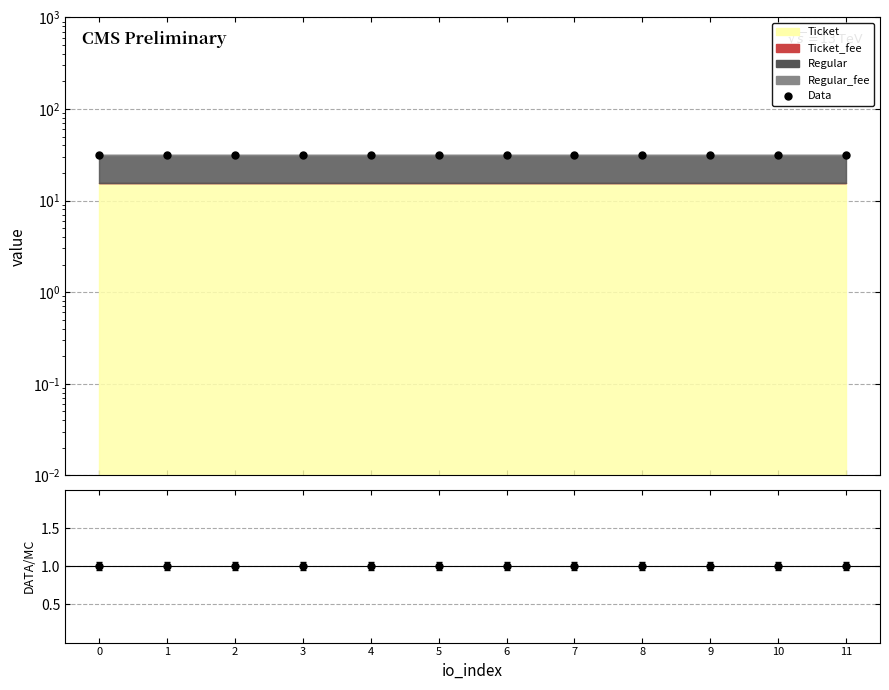

True or false: Data and Data/MC cross at least once.

False